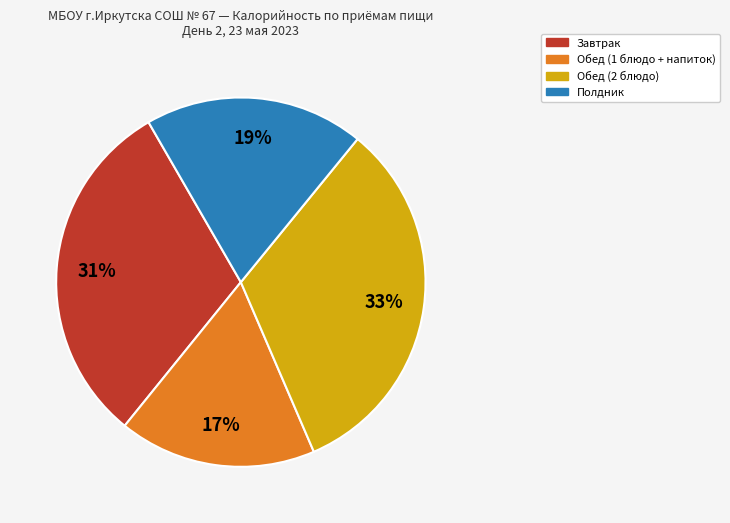

Between Обед (2 блюдо) and Полдник, which is larger?

Обед (2 блюдо)